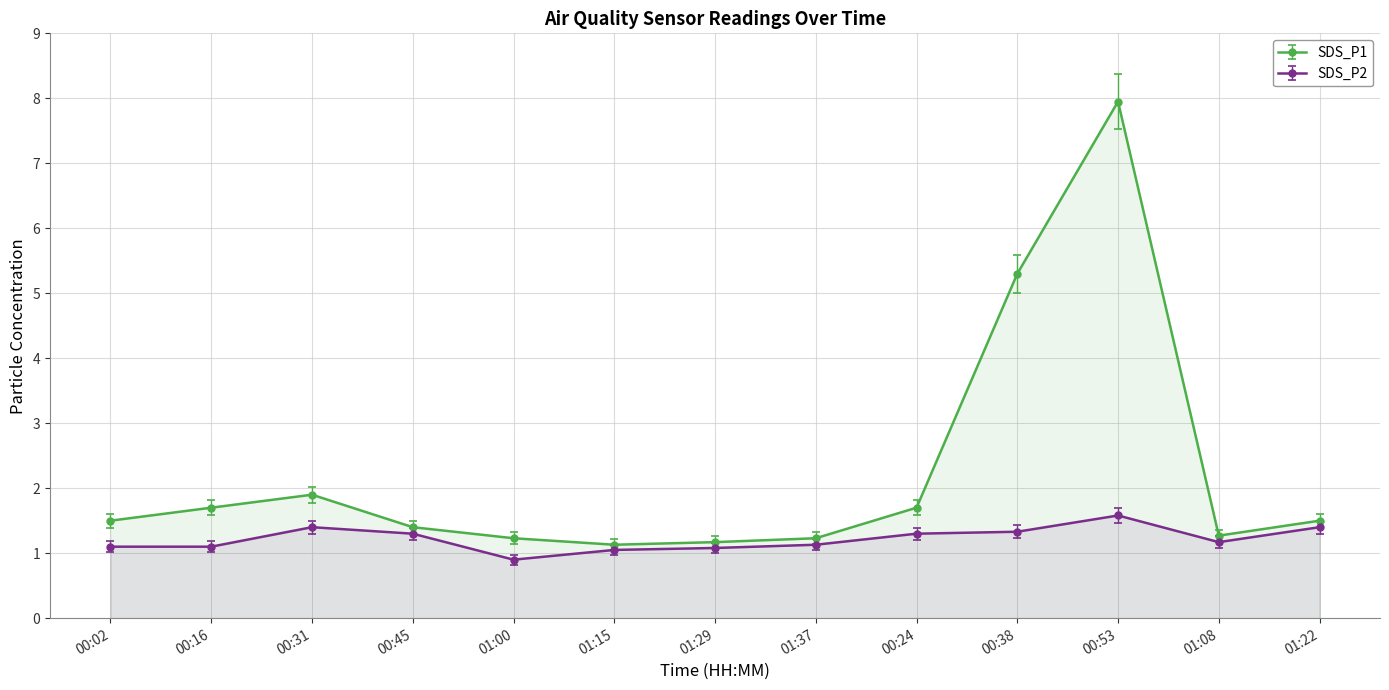

How many lines are shown in the chart?

2